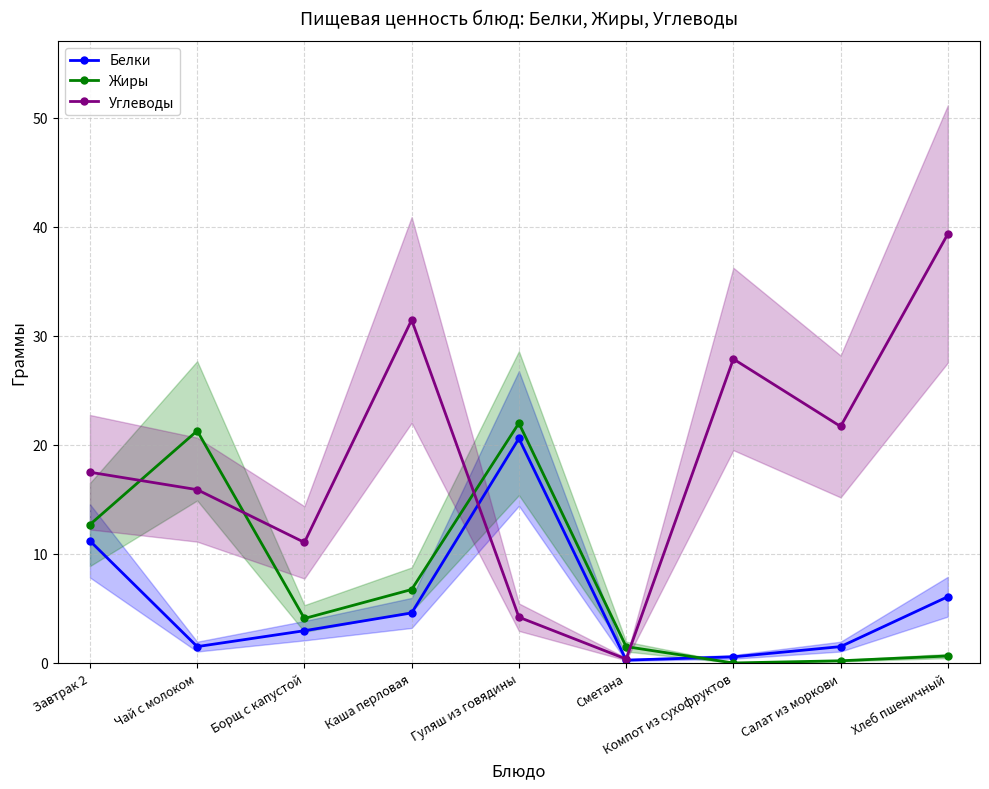

Reading left to right, list all the values displayed in this chart.

Белки: 11.2	1.5	3.0	4.6	20.6	0.3	0.6	1.5	6.1
Жиры: 12.7	21.3	4.1	6.7	22.0	1.5	0.0	0.2	0.6
Углеводы: 17.5	15.9	11.1	31.5	4.2	0.4	27.9	21.7	39.4